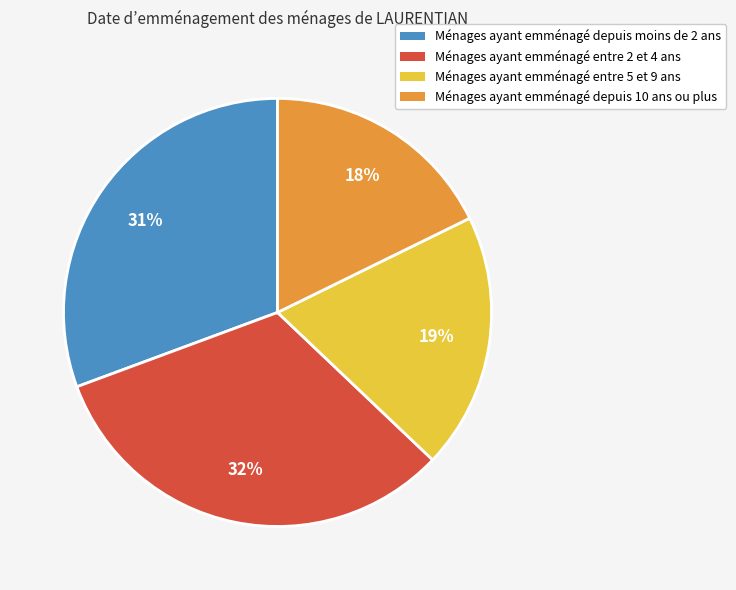

To the nearest percent, what is the average slice percentage?

25%